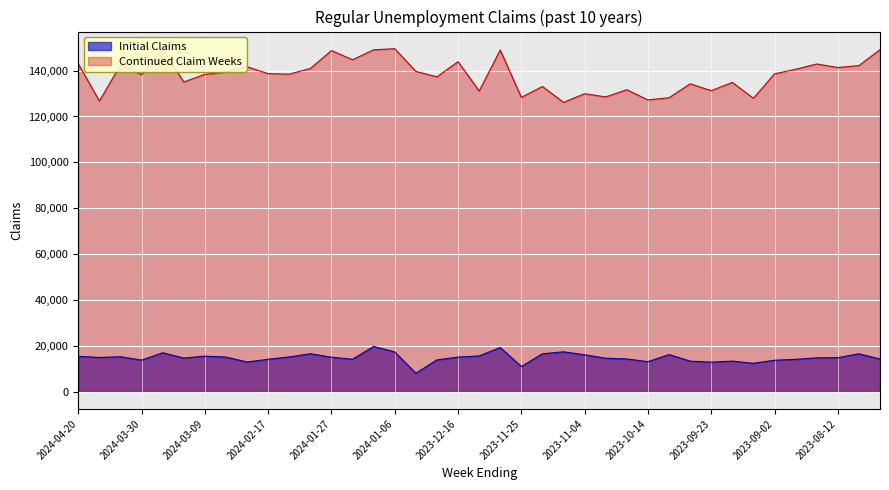

In Initial Claims, how many points are higher than both neighbors (excluding endpoints)?

10